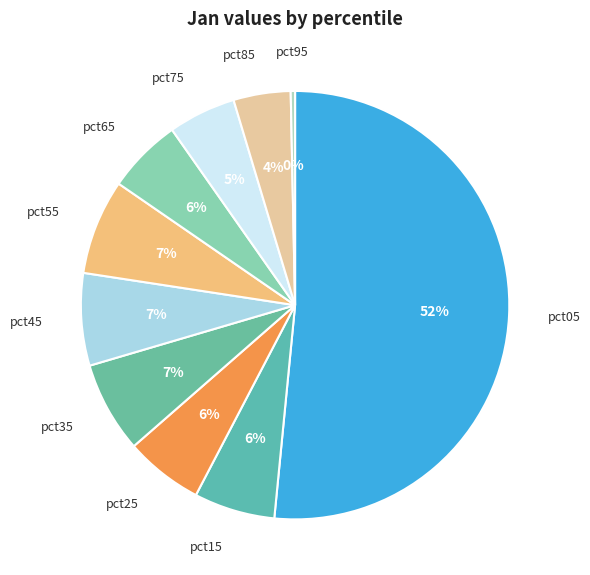

Combined, do pct75 and pct55 account for over 50%?

No